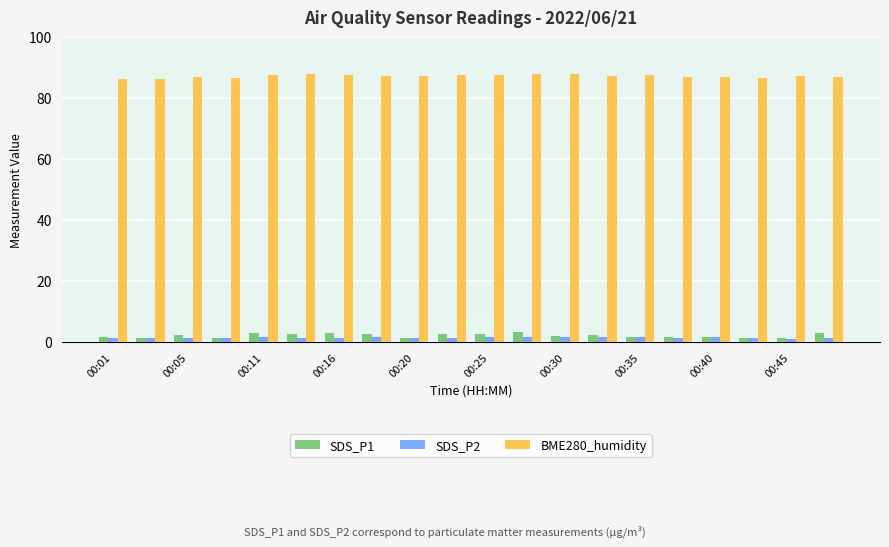

What is the maximum value for BME280_humidity?

87.9